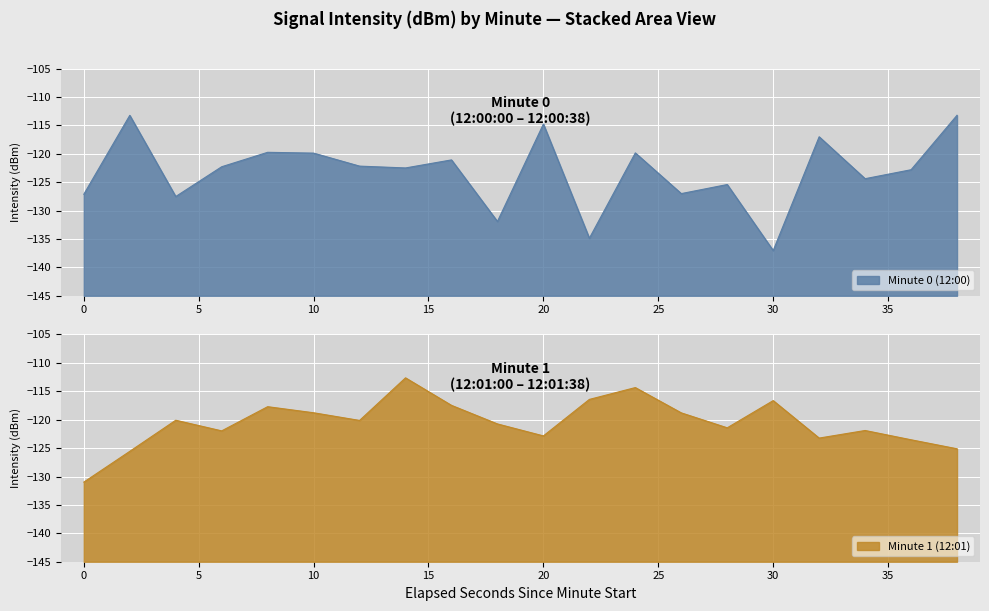

The value of Minute 0 (12:00) at 30 is -46.6. True or false?

False